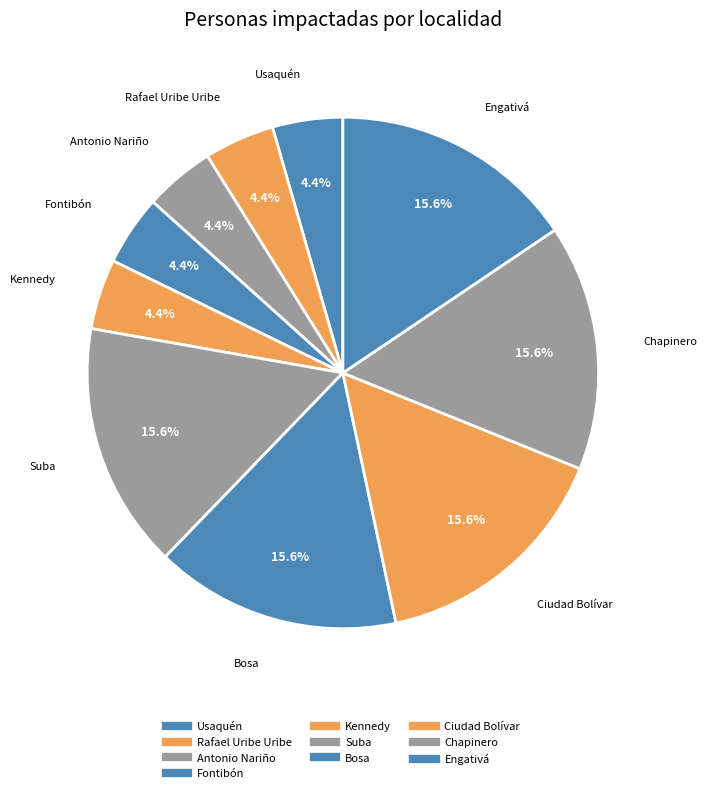

What percentage is the Rafael Uribe Uribe slice, to the nearest percent?

4%